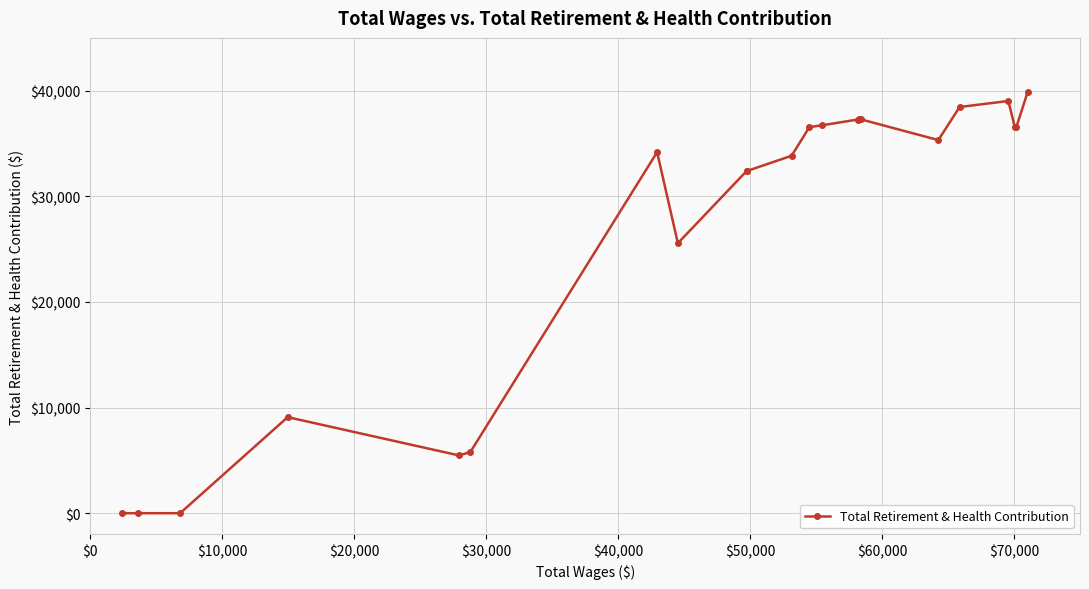

What is the maximum value shown in the chart?

39863